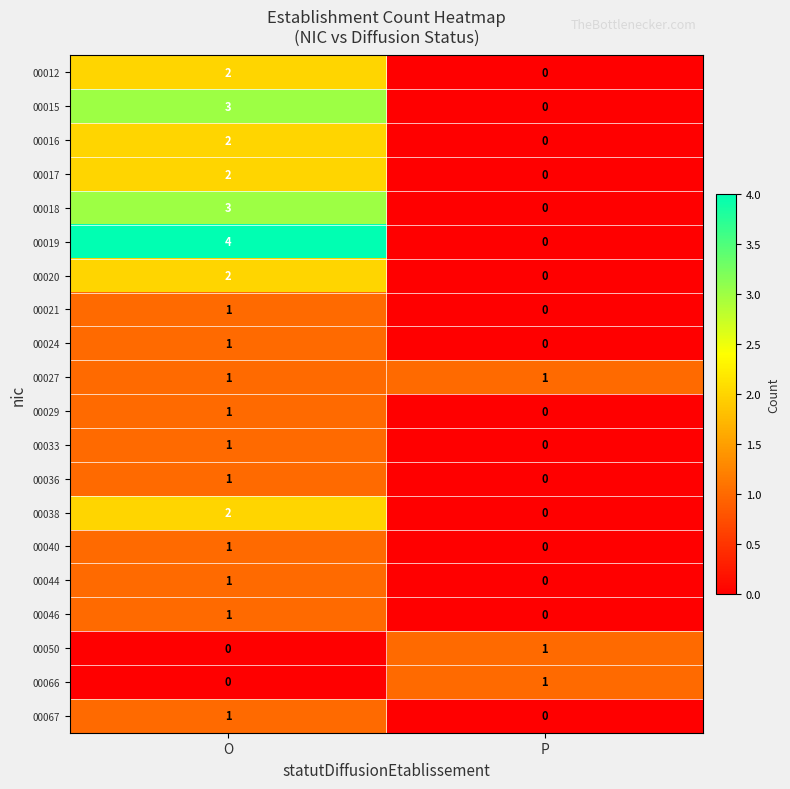

Which series has the largest total across all categories?

00019